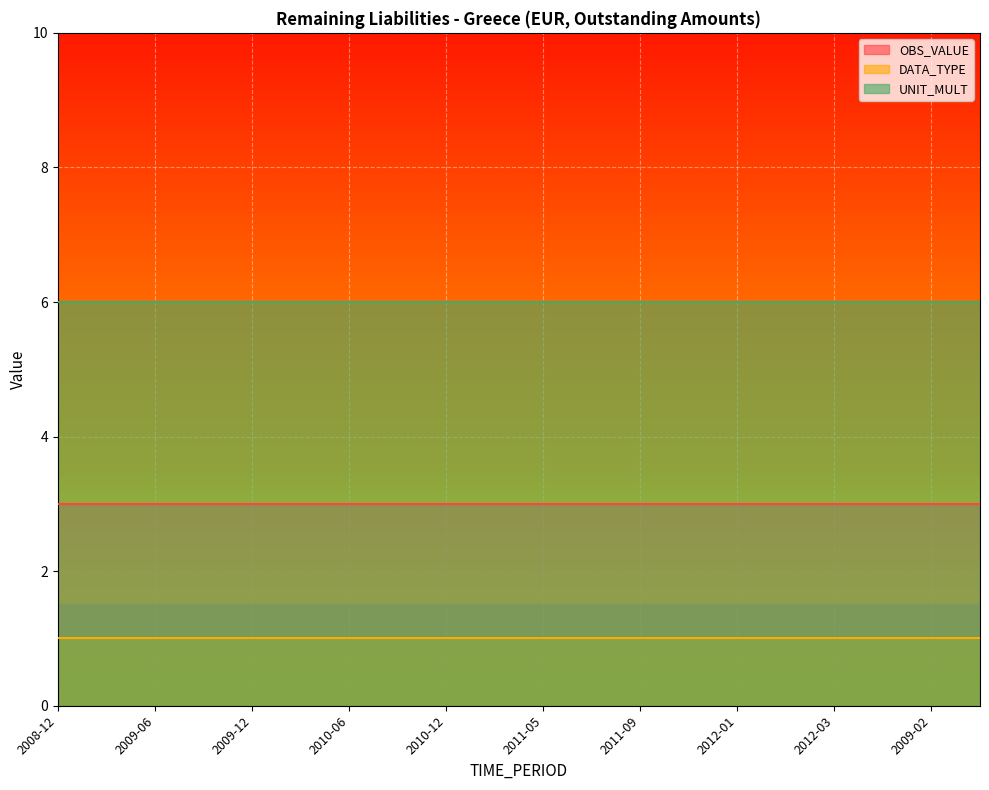

Reading left to right, list all the values displayed in this chart.

OBS_VALUE: 3	3	3	3	3	3	3	3	3	3	3	3	3	3	3	3	3	3	3	3
DATA_TYPE: 1	1	1	1	1	1	1	1	1	1	1	1	1	1	1	1	1	1	1	1
UNIT_MULT: 6	6	6	6	6	6	6	6	6	6	6	6	6	6	6	6	6	6	6	6